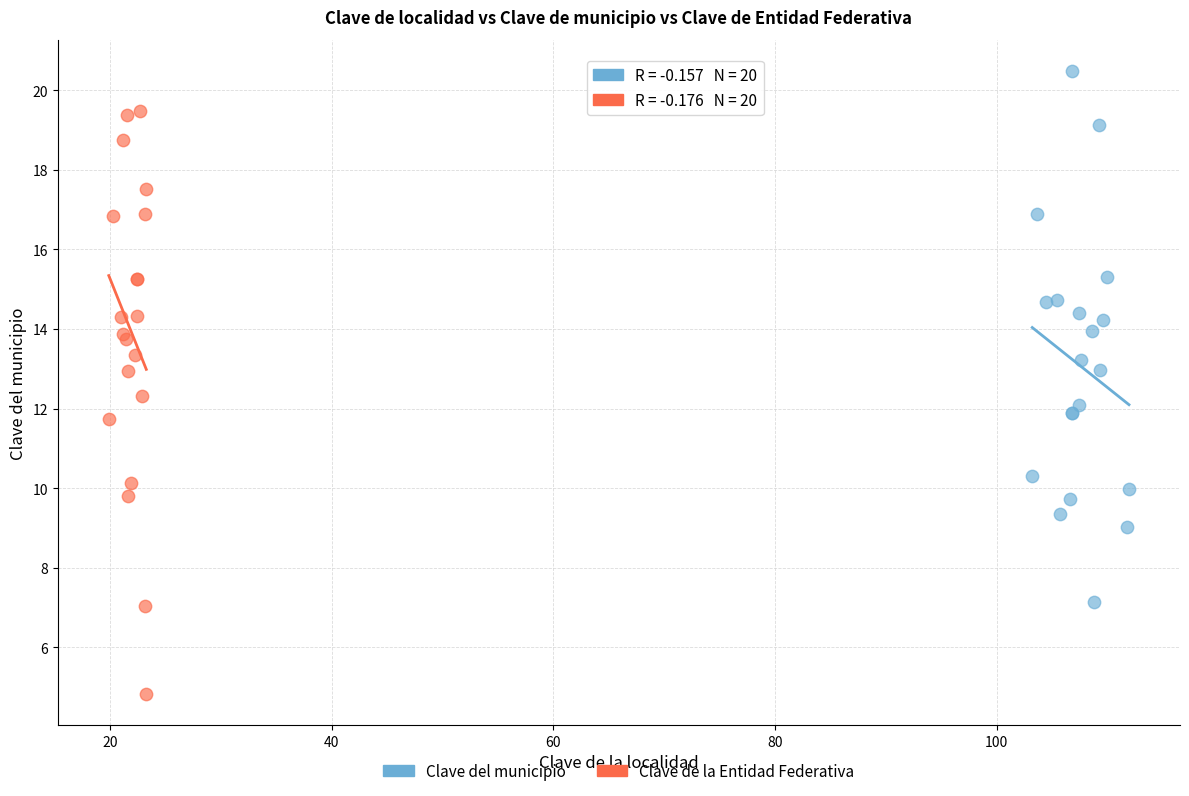

Which series has the largest Y range (max minus min)?

Clave de la Entidad Federativa